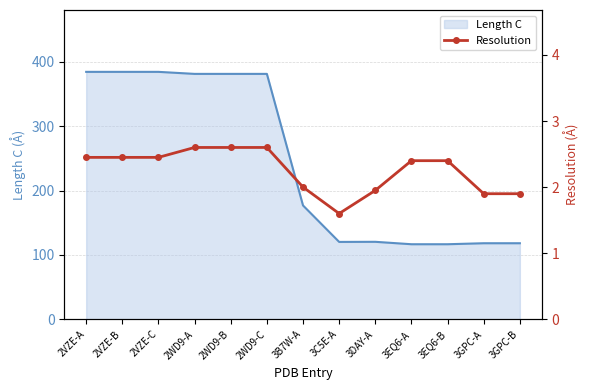

What is the highest value of the Length C series?

384.6